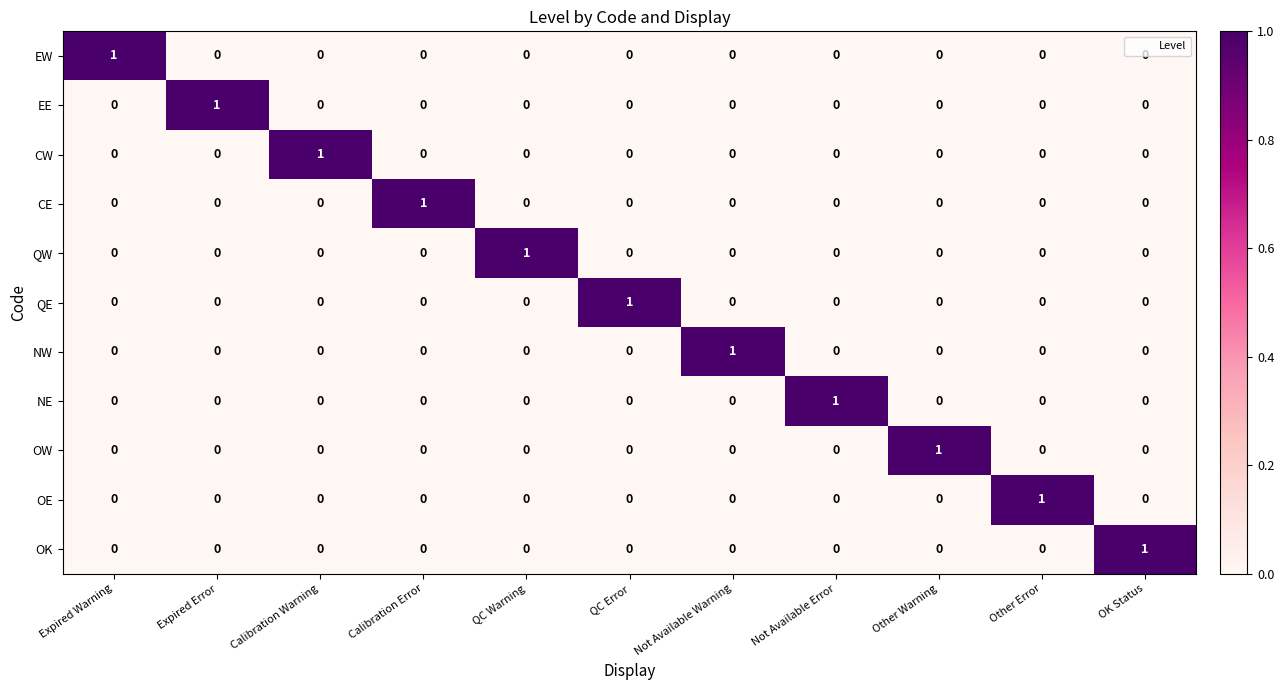

How many QW values are between 0 and 1?

11